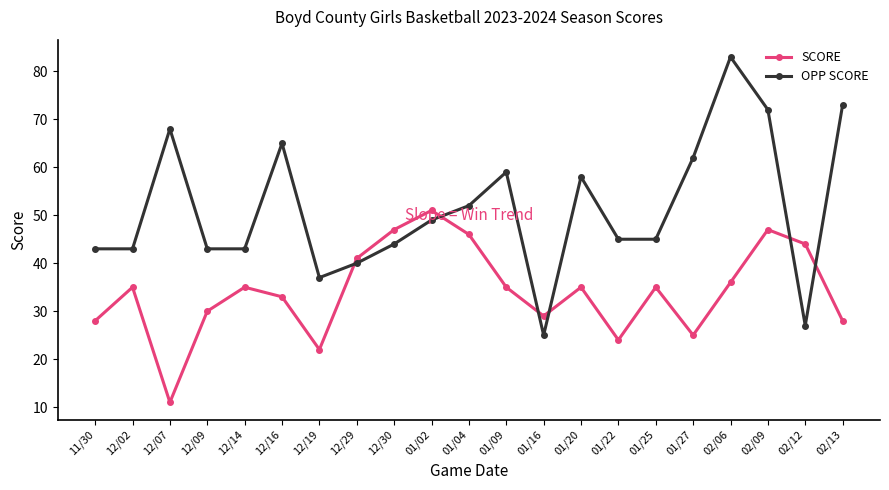

What is the label of the 5th point from the right?

01/27